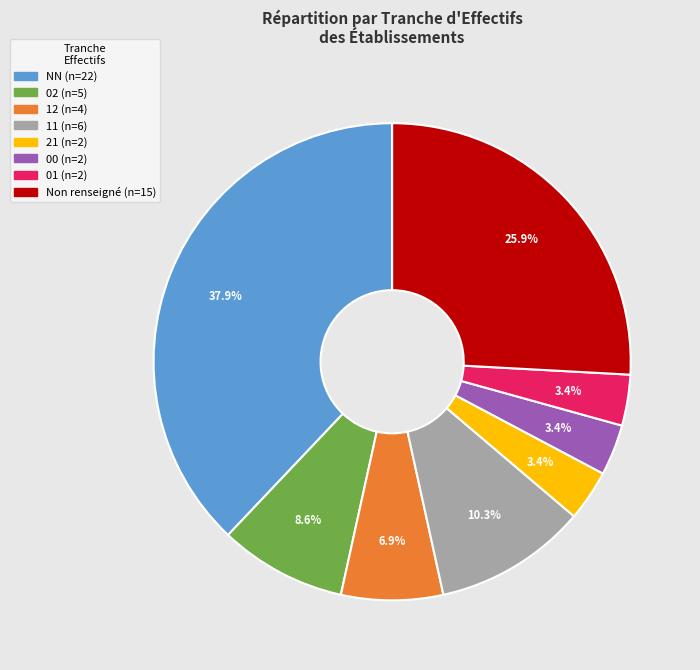

Is there a majority slice in this chart?

No